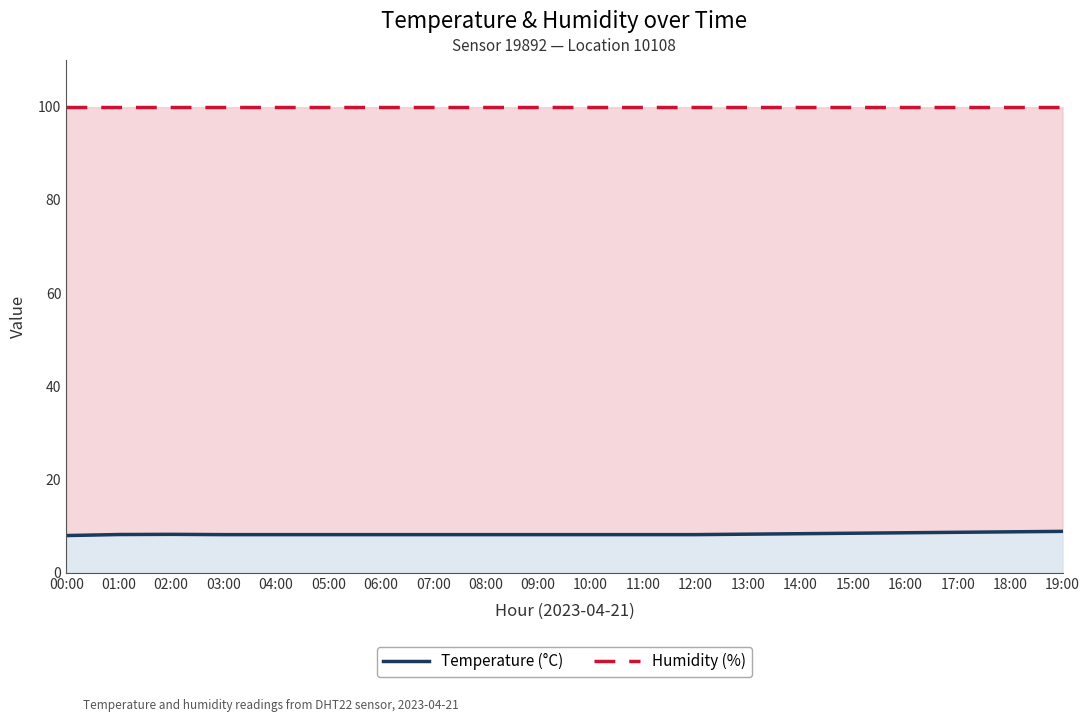

What are all the series names shown in the legend?

temperature, humidity